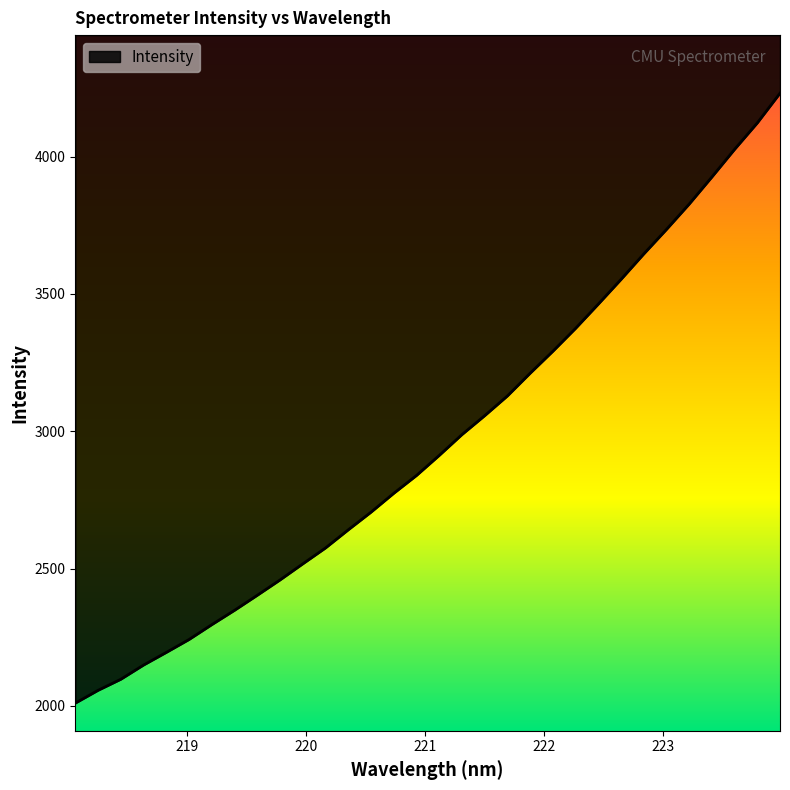

What is the smallest value displayed?

2010.3